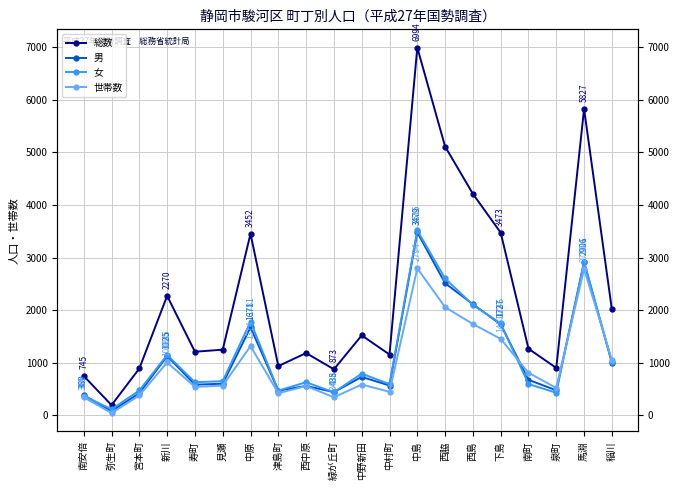

How many lines are shown in the chart?

4